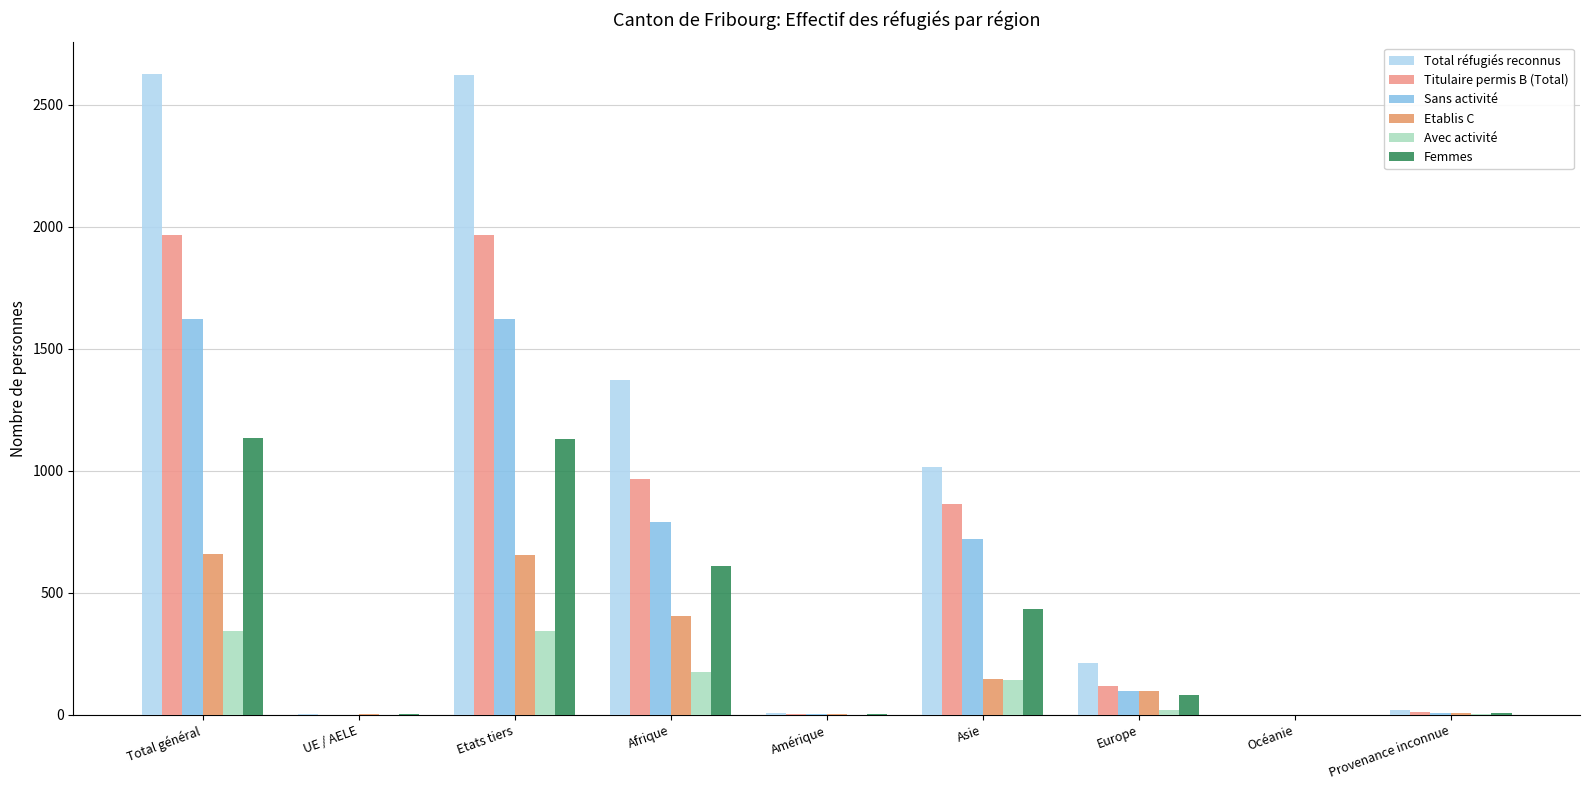

Reading left to right, what are all the values shown in this chart?

Total réfugiés reconnus: 2625	3	2622	1372	8	1014	212	0	19
Titulaire permis B (Total): 1966	0	1966	968	5	866	116	0	11
Sans activité: 1624	0	1624	792	5	722	98	0	7
Etablis C: 659	3	656	404	3	148	96	0	8
Avec activité: 342	0	342	176	0	144	18	0	4
Femmes: 1133	2	1131	609	3	433	80	0	8